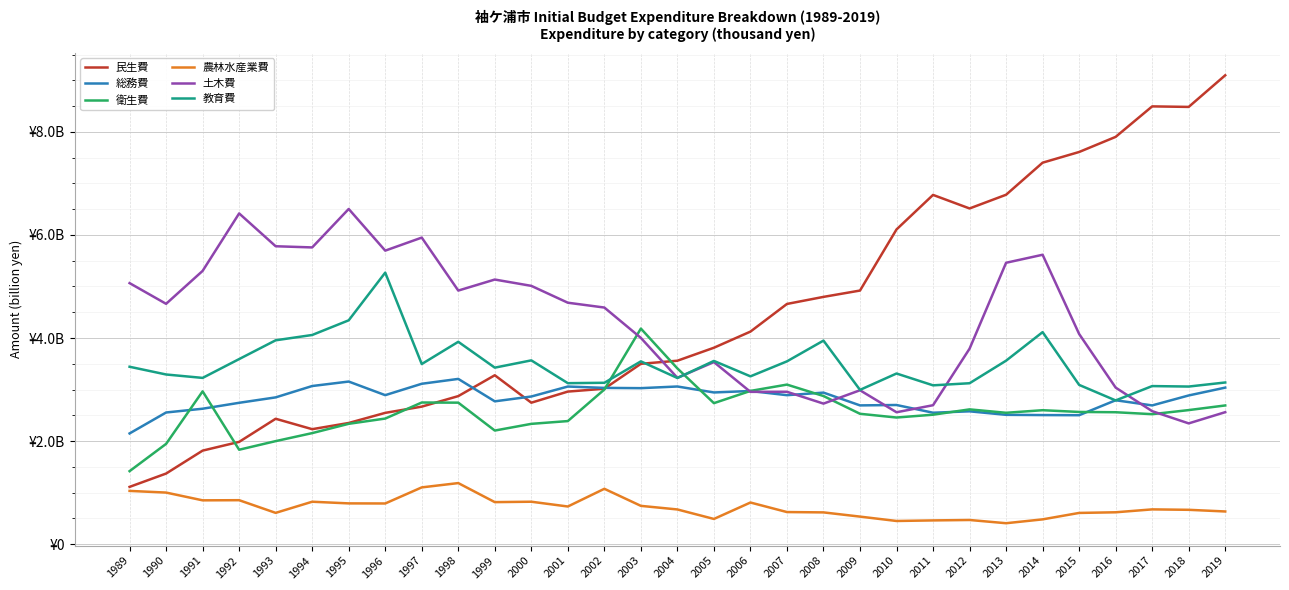

True or false: 教育費 and 総務費 cross at least once.

True